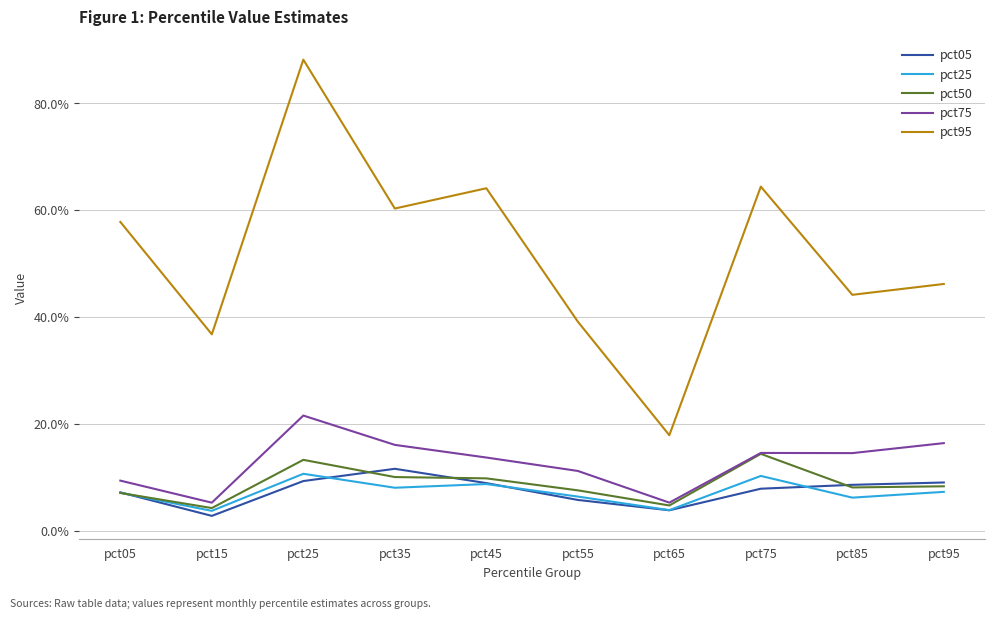

True or false: pct75 and pct95 intersect in this chart.

False